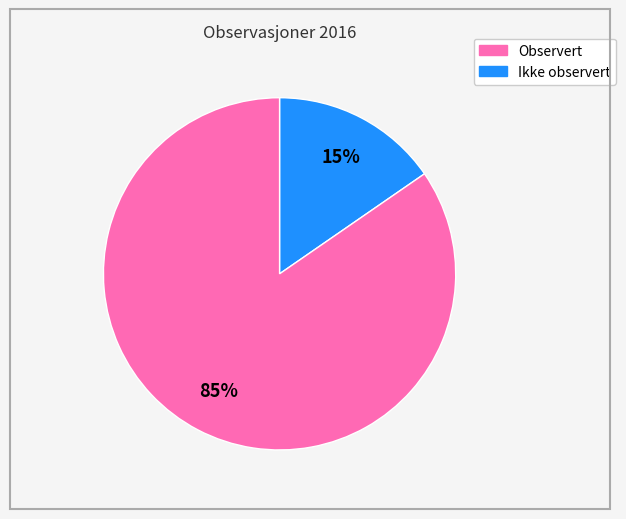

Is there a majority slice in this chart?

Yes